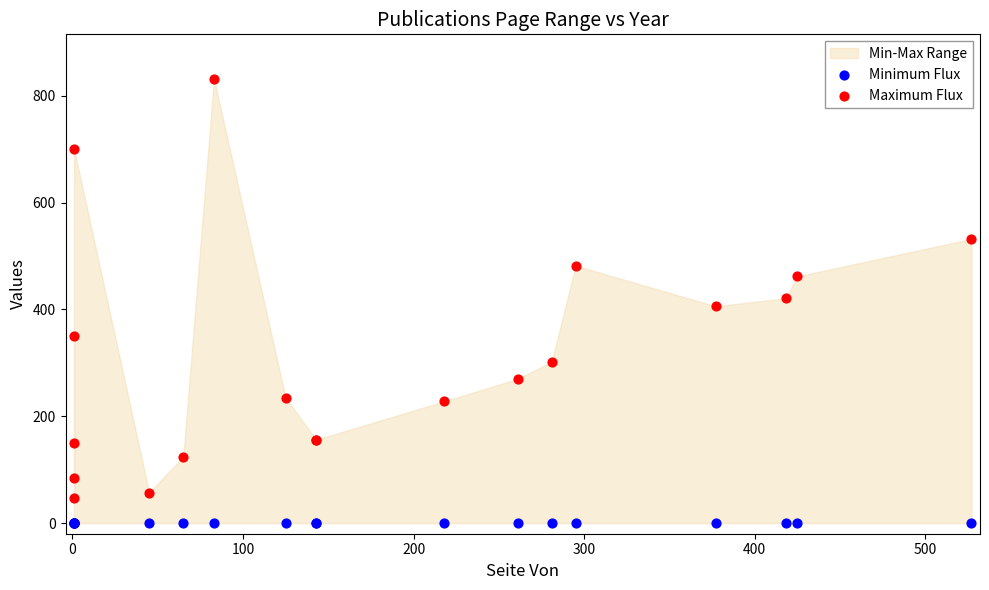

Which series contains the highest Y value?

Maximum Flux